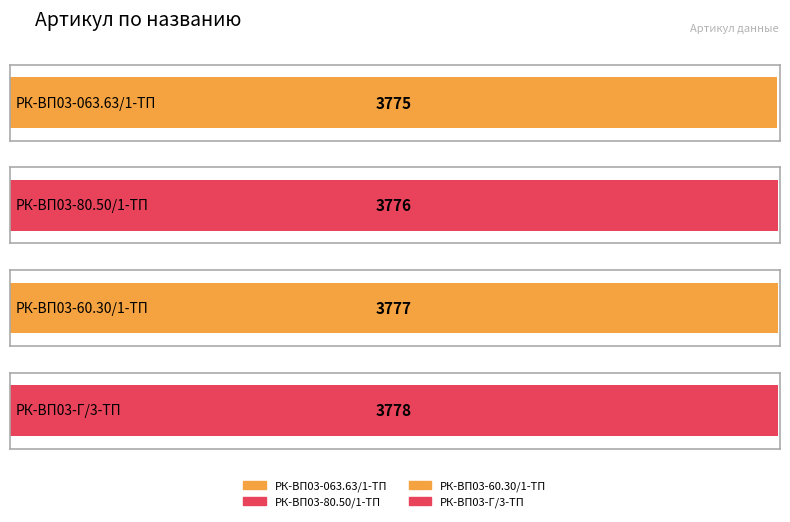

What is the difference between the second highest and minimum values?

2